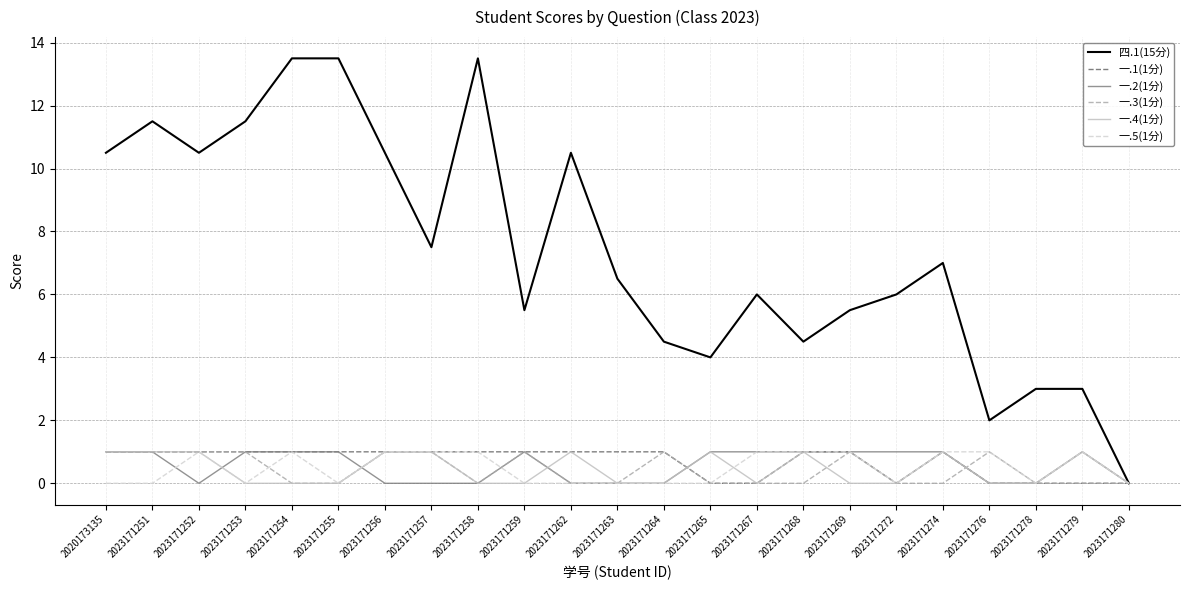

Is this an area chart (filled region under the line)?

No